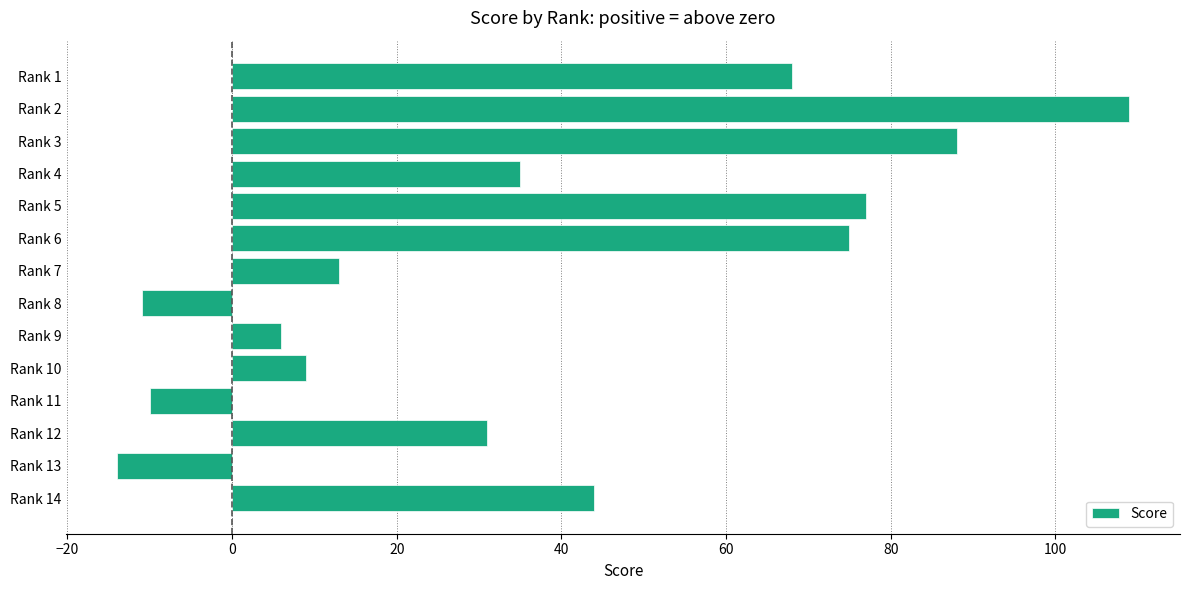

Reading top to bottom, list all the values displayed in this chart.

Rank 1=68	Rank 2=109	Rank 3=88	Rank 4=35	Rank 5=77	Rank 6=75	Rank 7=13	Rank 8=-11	Rank 9=6	Rank 10=9	Rank 11=-10	Rank 12=31	Rank 13=-14	Rank 14=44